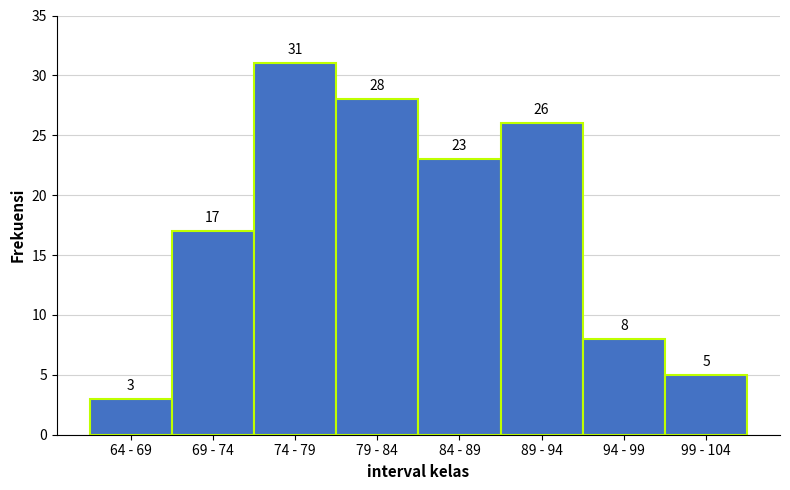

Reading left to right, extract all data points from this chart.

64 - 69=3	69 - 74=17	74 - 79=31	79 - 84=28	84 - 89=23	89 - 94=26	94 - 99=8	99 - 104=5